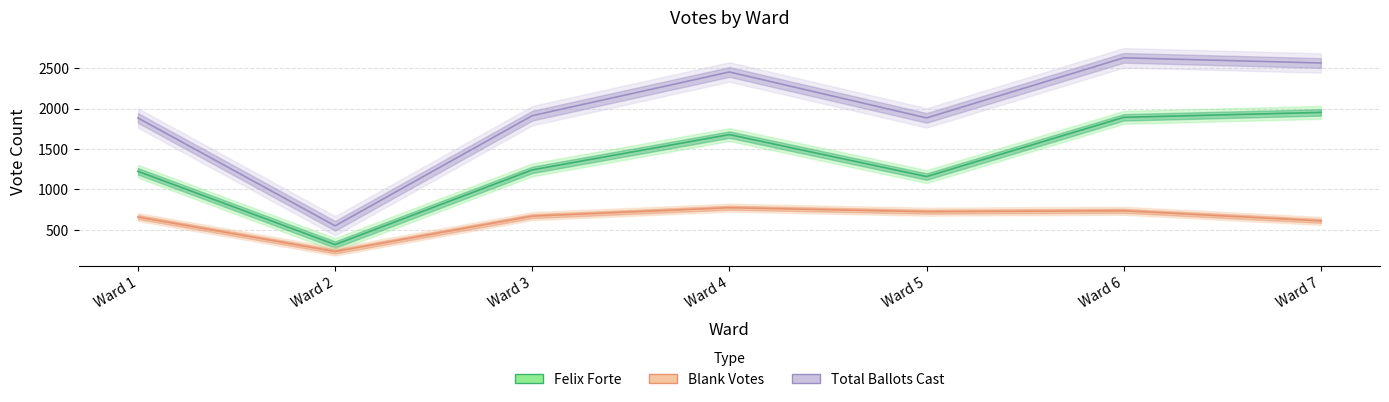

Is it true that Blank Votes equals 419 at Ward 7?

False